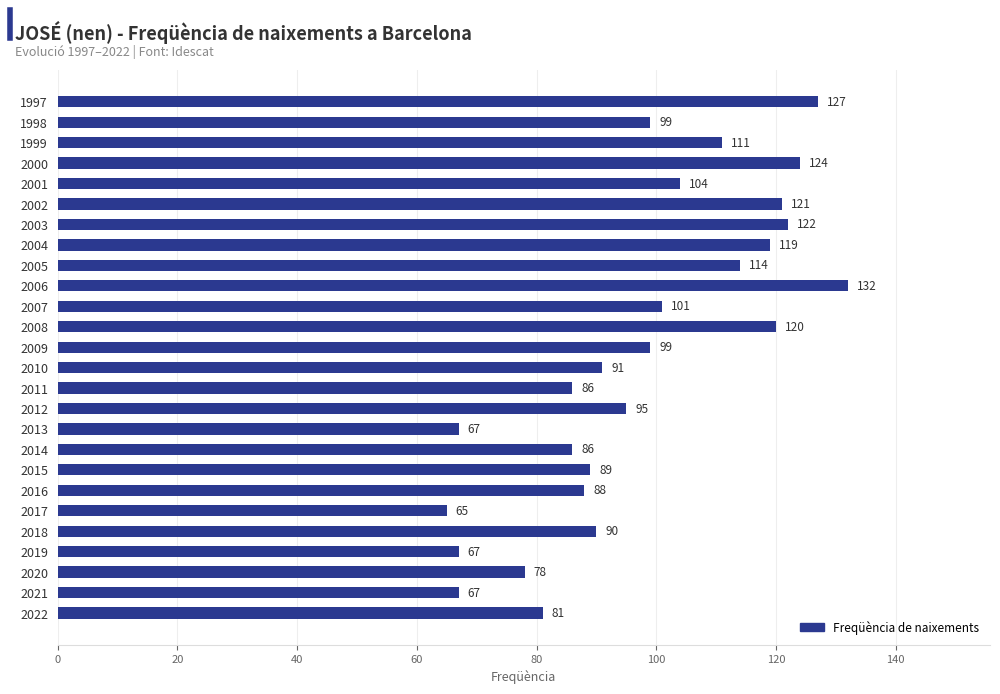

What is the minimum value shown in the chart?

65